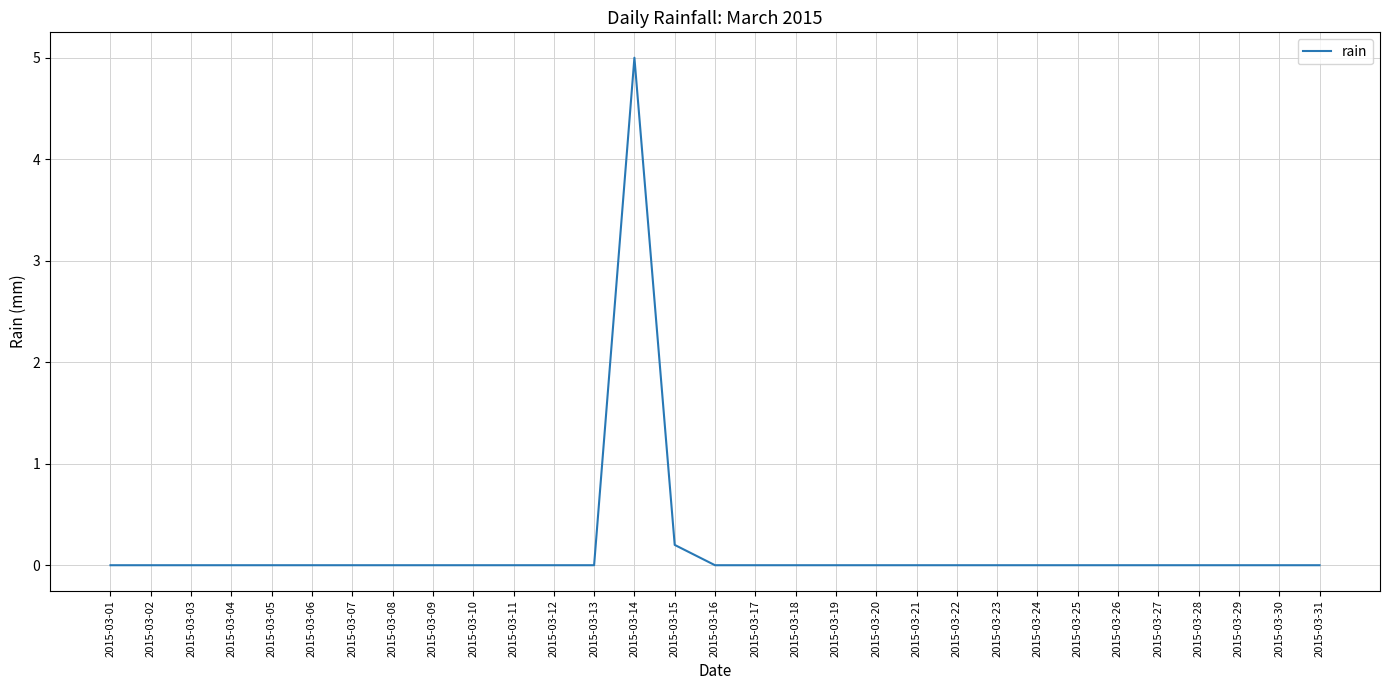

At which category does the chart reach its peak across all series?

2015-03-14